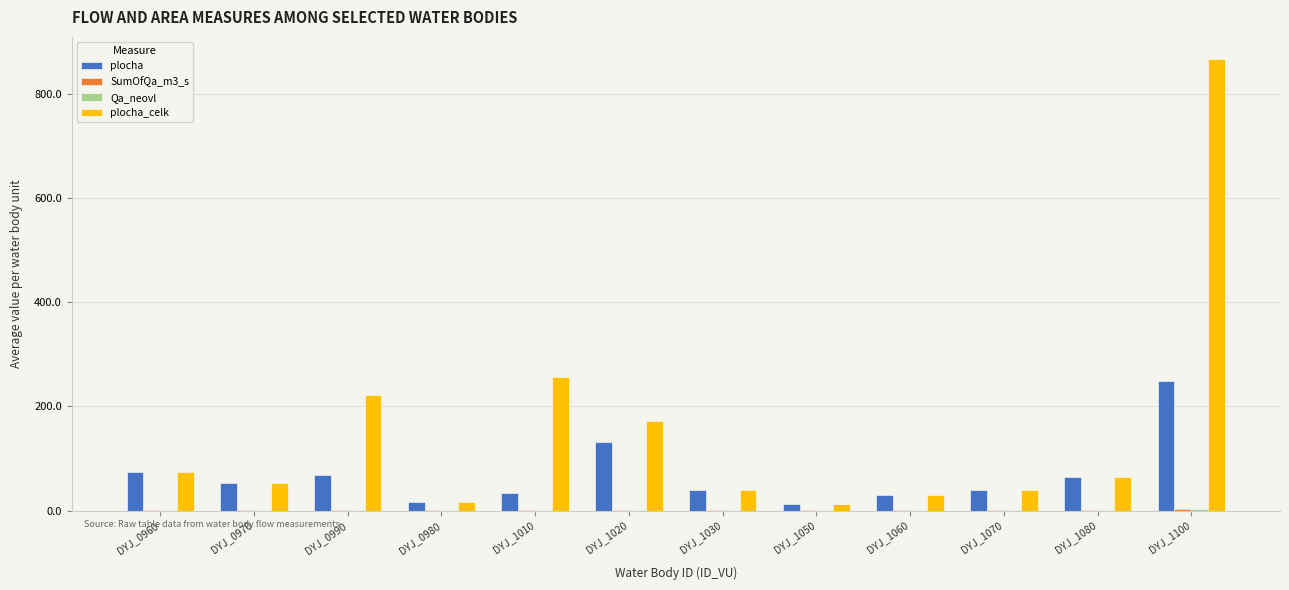

True or false: plocha_celk has a value of 38.9 at DYJ_1030.

True